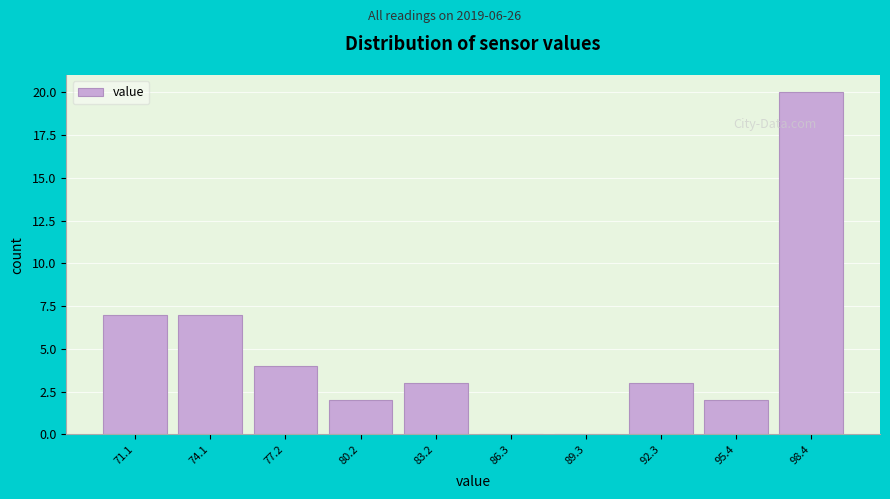

Reading left to right, list every bar in this chart as the range it spans on the x-axis followed by its height. Neither the bar edges nor the heights are printed on the chart, so give them approximately, as read against the axes.

69.5 to 72.5: 7
72.5 to 75.5: 7
75.5 to 78.5: 4
78.5 to 81.5: 2
81.5 to 85.0: 3
85.0 to 88.0: 0
88.0 to 91.0: 0
91.0 to 94.0: 3
94.0 to 97.0: 2
97.0 to 100.0: 20